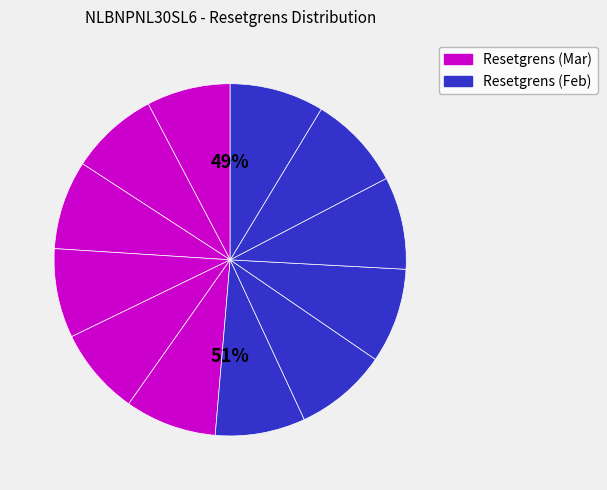

What is the ratio of the value at 2025-03-05 to the value at 2025-03-11?

1.0